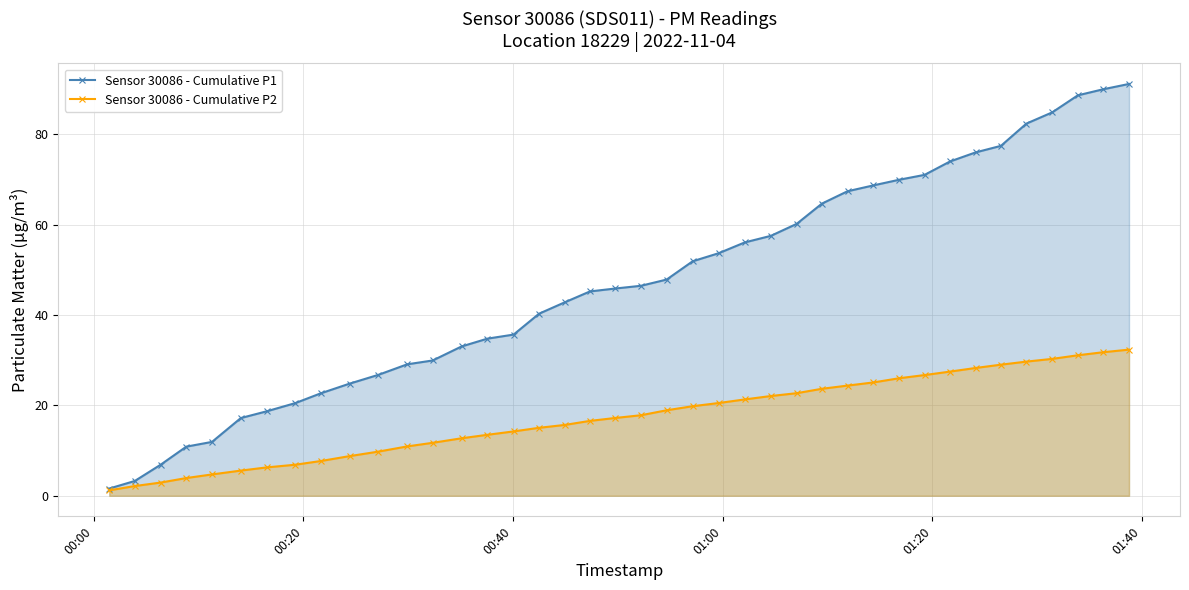

What is the value of the Sensor 30086 - Cumulative P1 point at the 6th from the left?

17.2